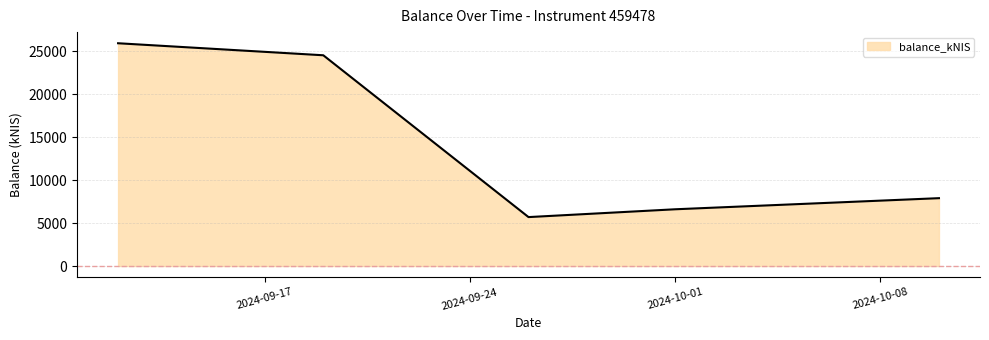

What is the smallest value displayed?

5699.9